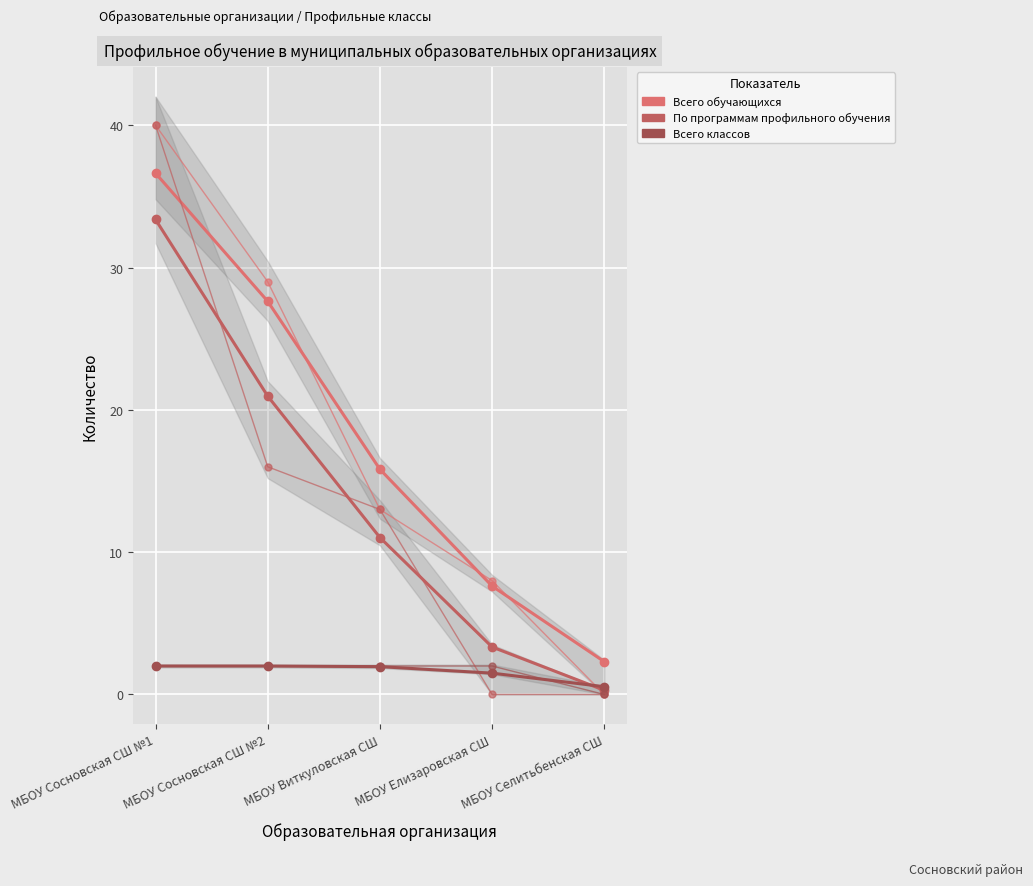

True or false: По программам профильного обучения (тренд) has a value of 0.1 at МБОУ Селитьбенская СШ.

False